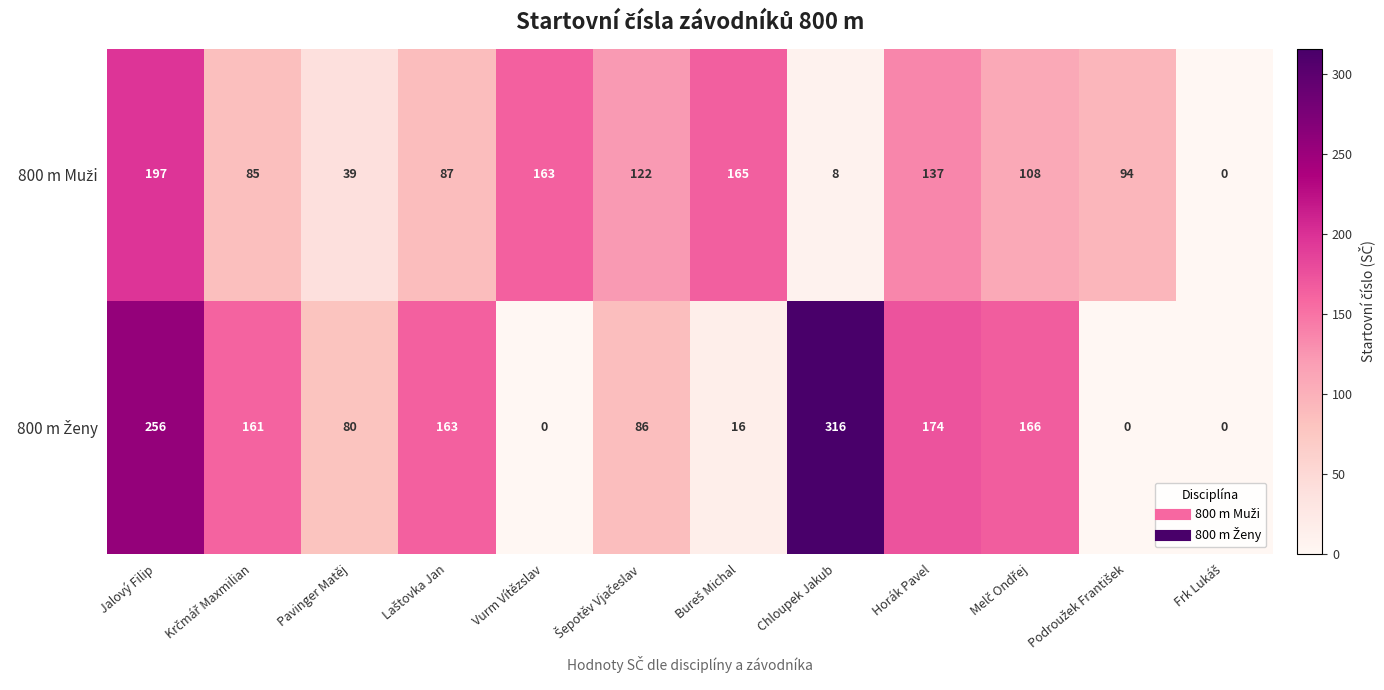

What is the greatest value displayed?

316